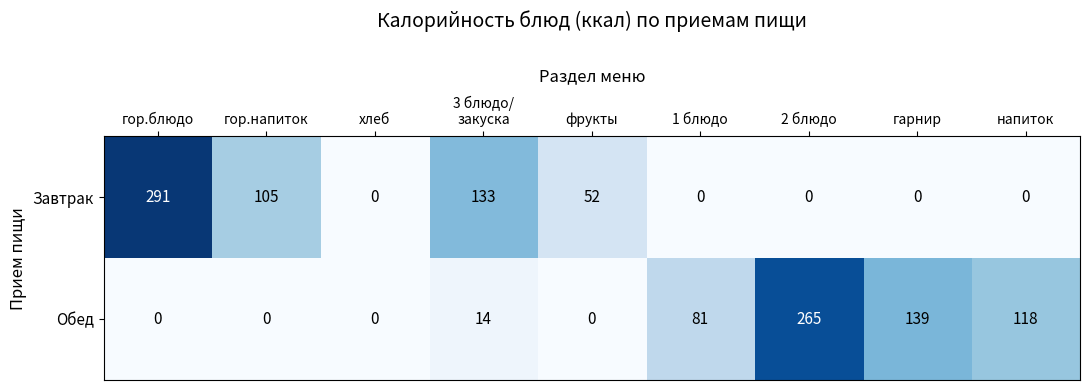

What is the sum of all Завтрак values?

581